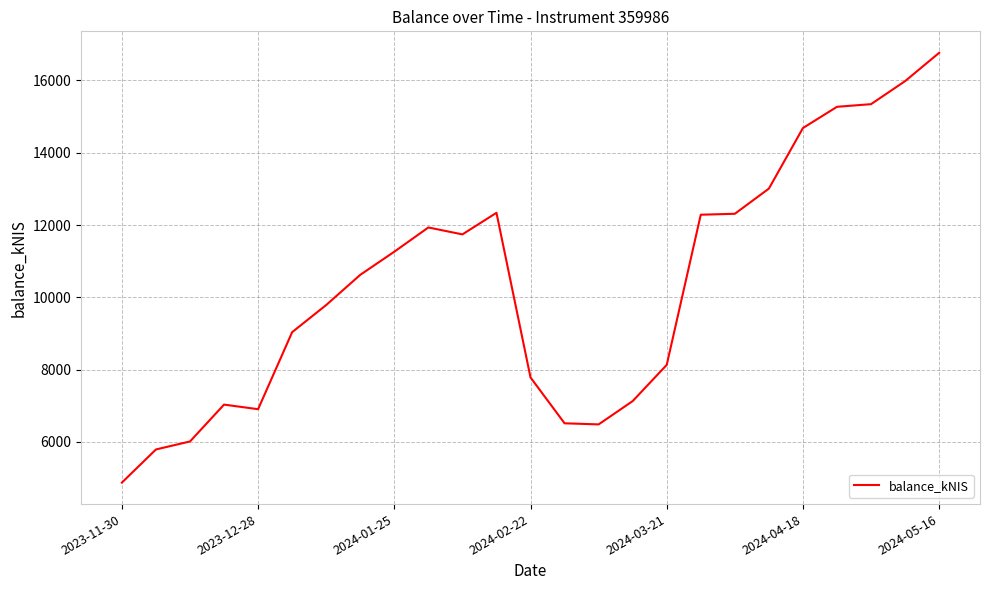

What is the difference between the maximum and minimum values?

11892.3